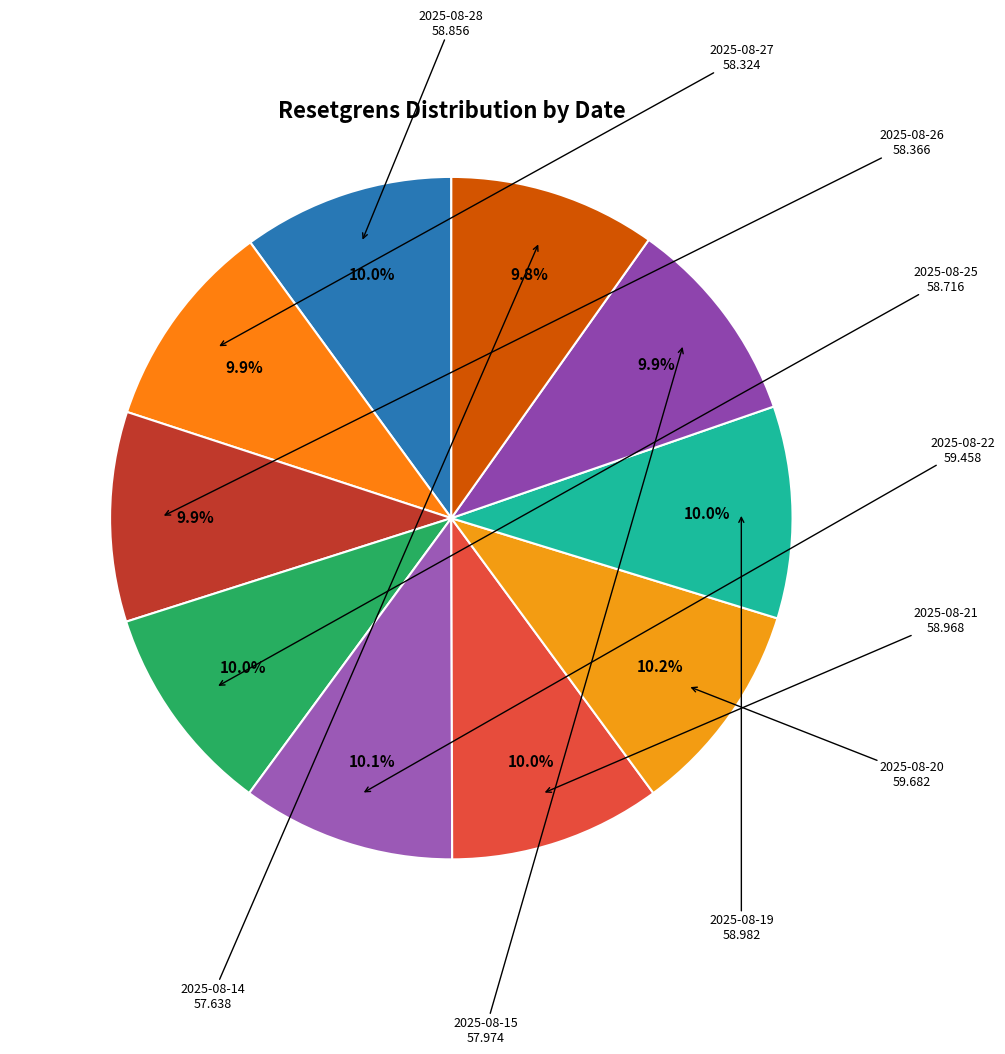

How many slices are in this pie chart?

10